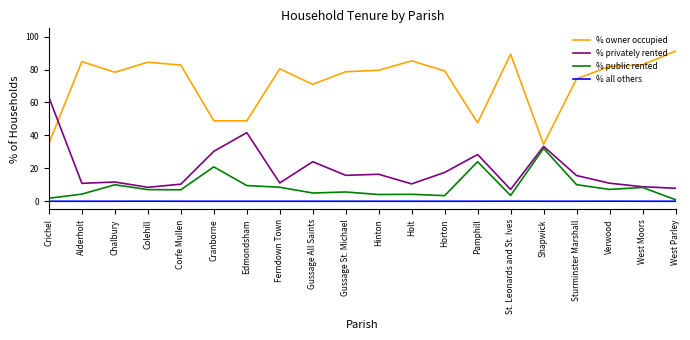

Is this an area chart (filled region under the line)?

No